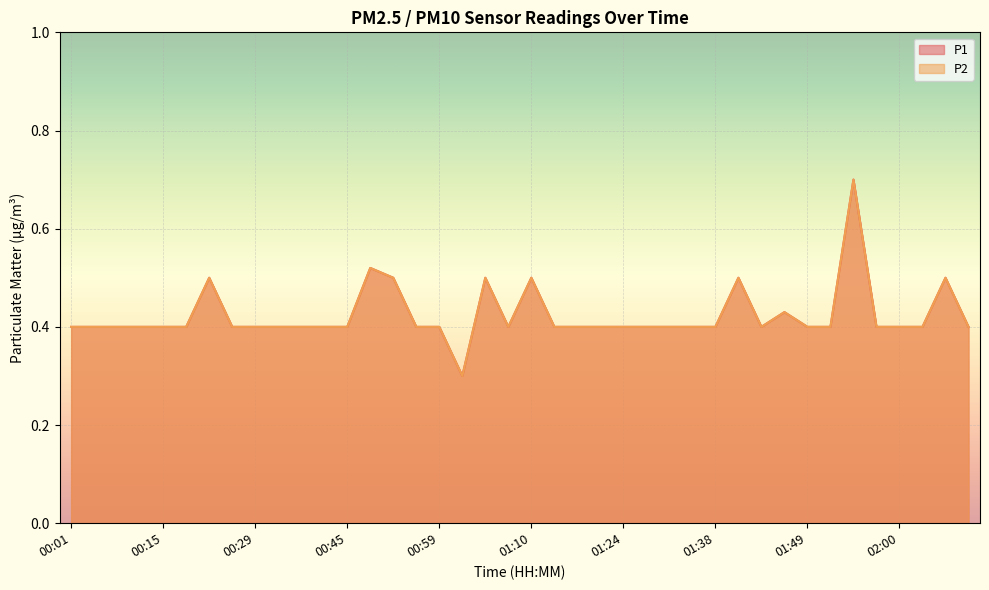

At which category does the chart reach its minimum across all series?

01:02